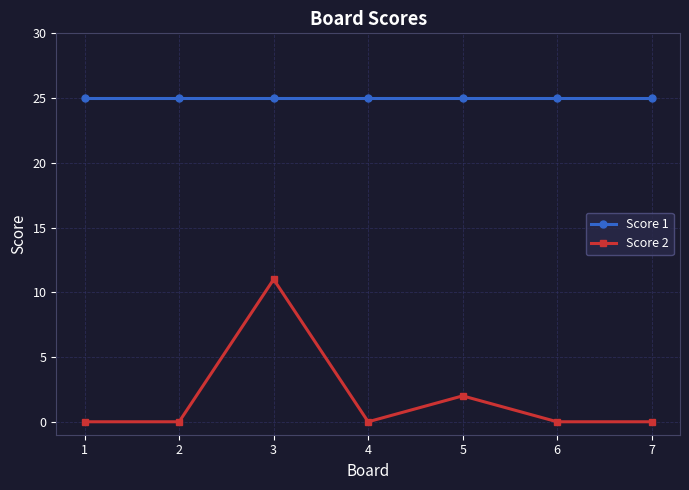

How many interior local peaks does the Score 2 series have?

2